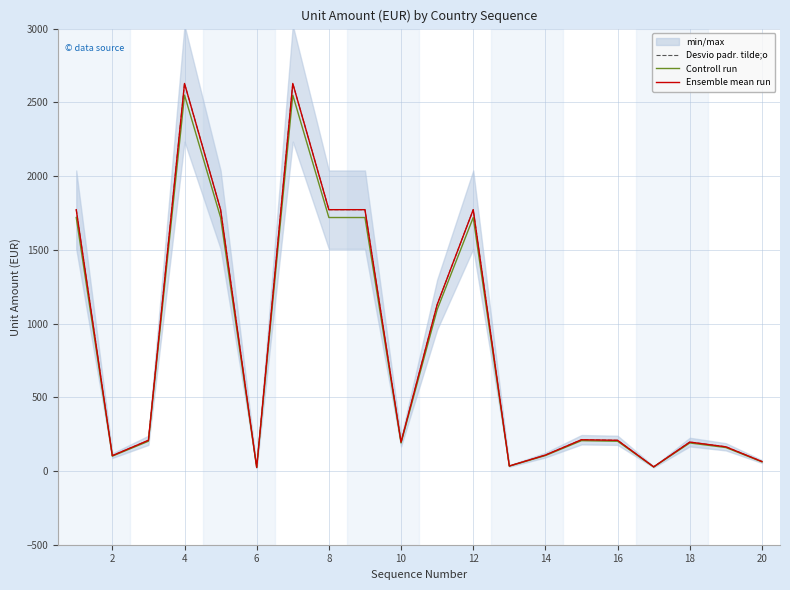

How many interior local valleys does the Desvio padr. tilde;o series have?

5